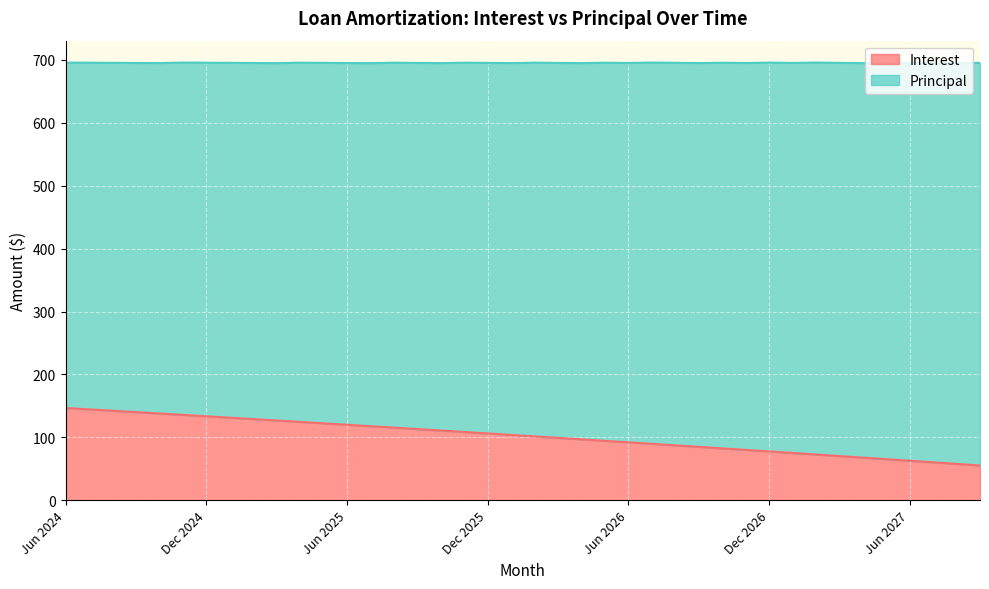

The chart shows a value of 62.6 at Jun 2026. True or false?

False